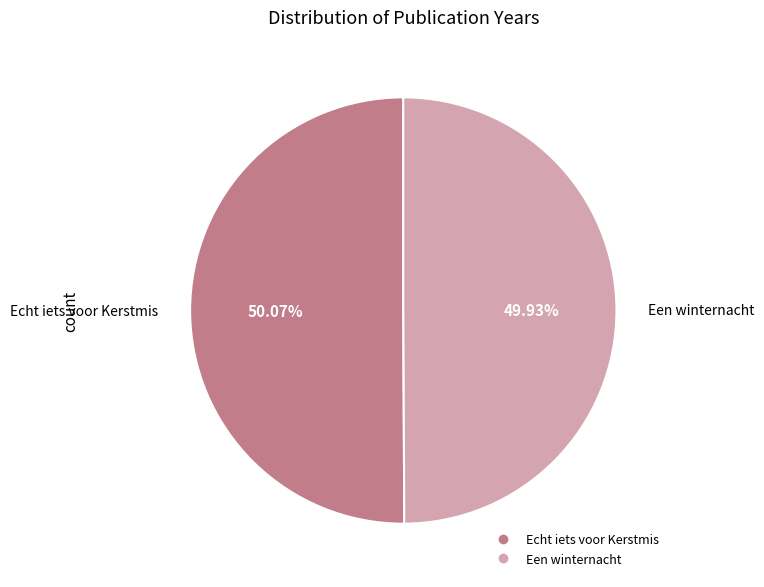

What portion of the pie excludes Echt iets voor Kerstmis?

49.9%